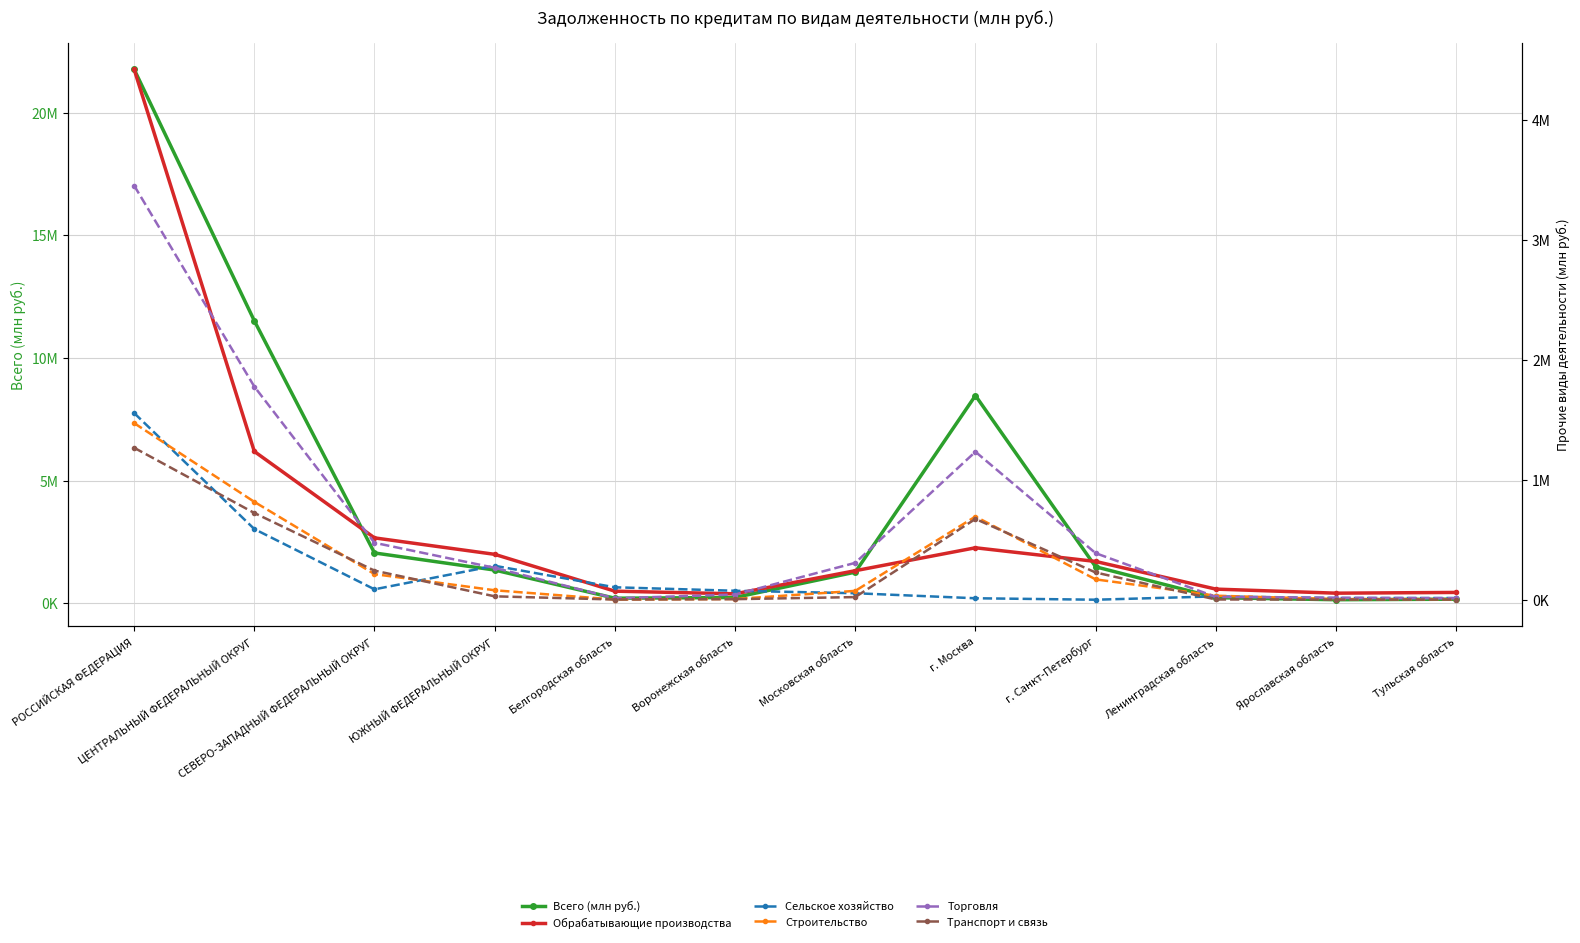

The value of Обрабатывающие производства at Белгородская область is 104841. True or false?

False